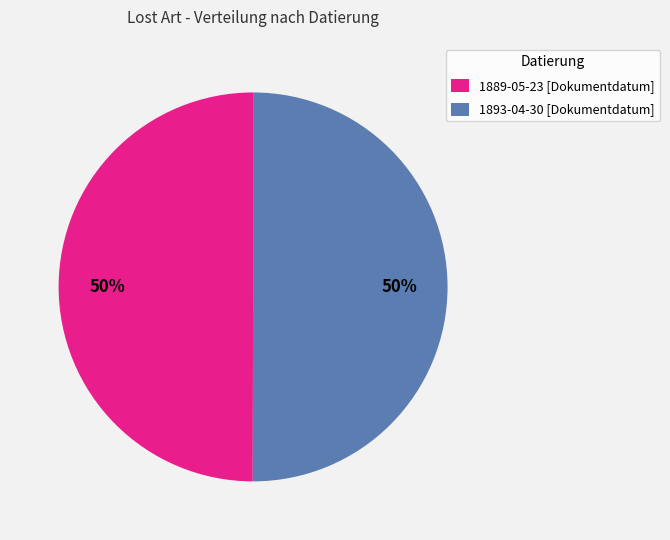

How many segments does this pie chart have?

2